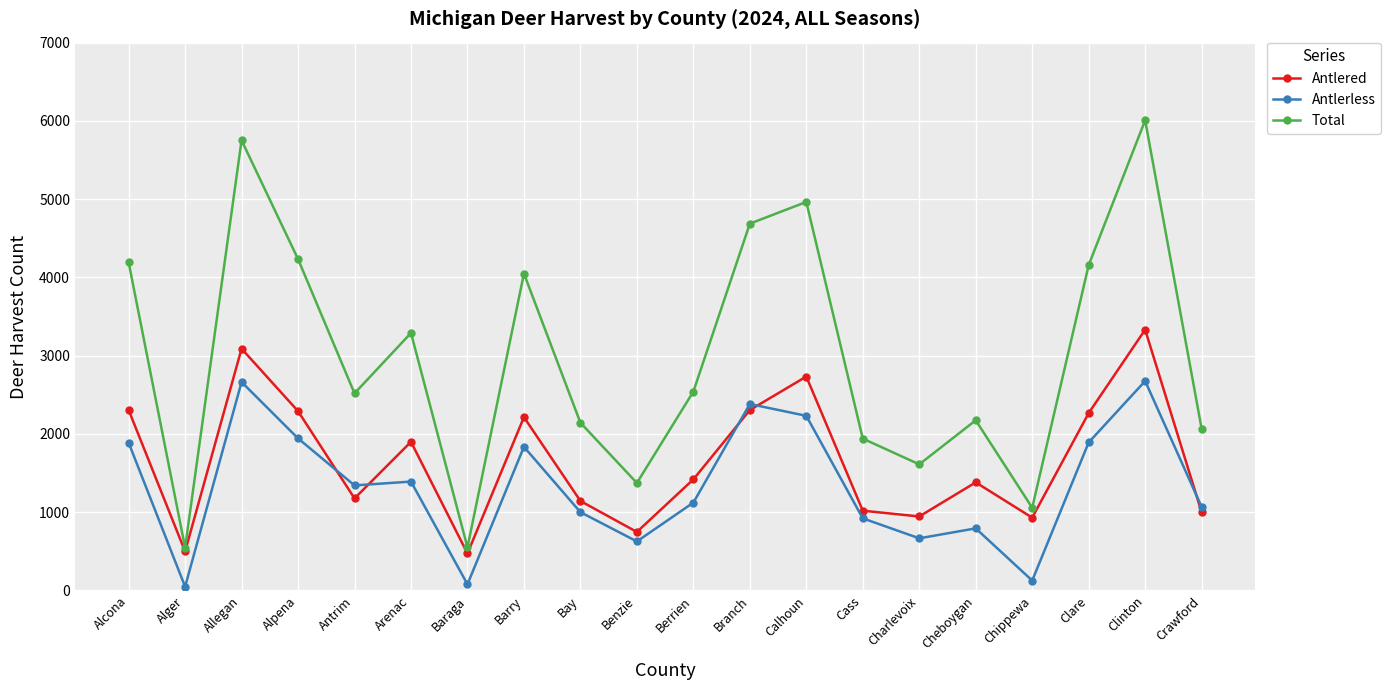

What is the difference between the maximum and minimum values in the Total series?

5462